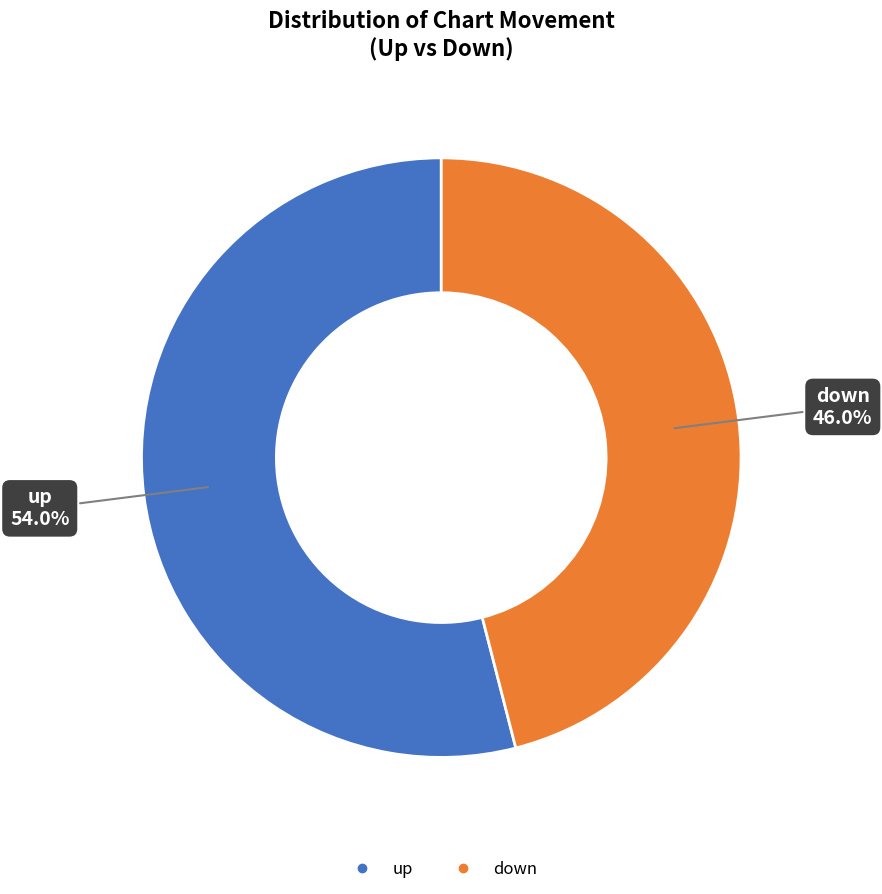

How much of the chart is everything except up?

46.0%